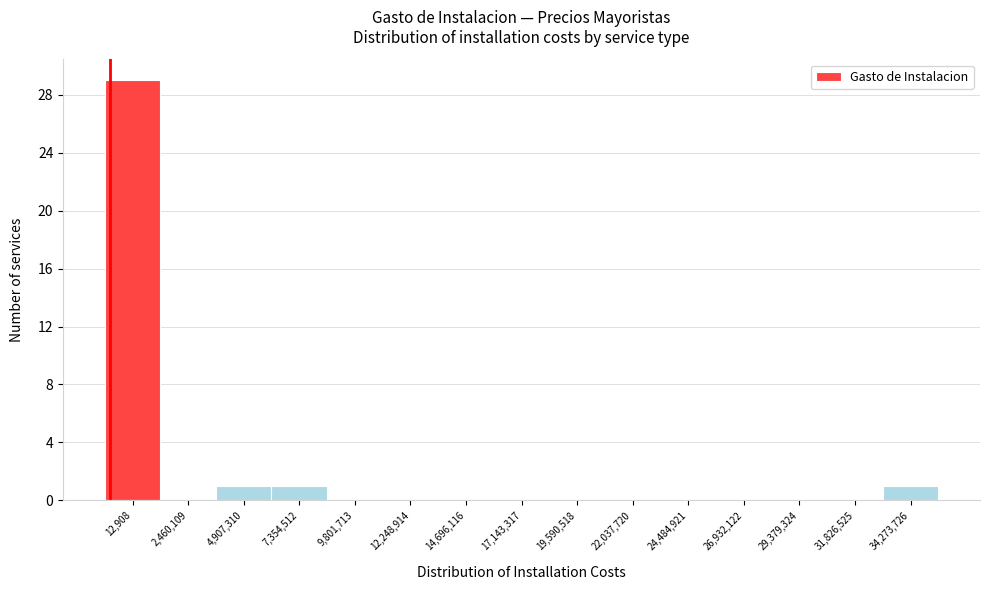

Reading left to right, extract all data points from this chart.

12,908=29	2,460,109=0	4,907,310=1	7,354,512=1	9,801,713=0	12,248,914=0	14,696,116=0	17,143,317=0	19,590,518=0	22,037,720=0	24,484,921=0	26,932,122=0	29,379,324=0	31,826,525=0	34,273,726=1